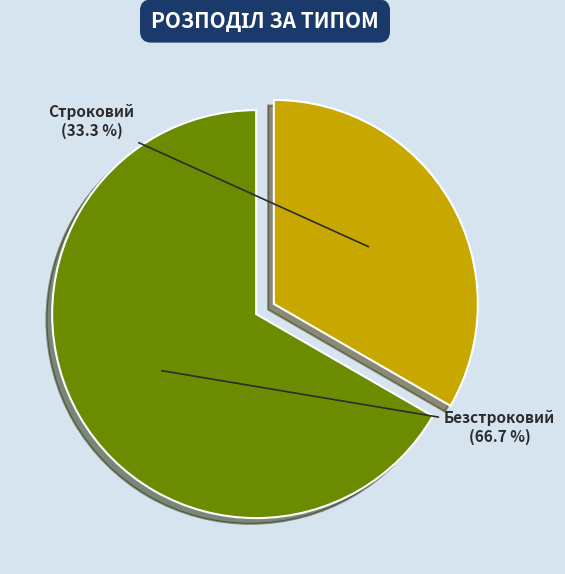

What is the ratio of the value at Безстроковий to the value at Строковий?

2.0